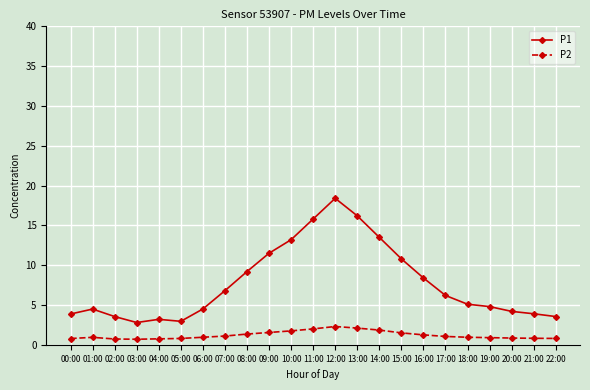

What position from the right is 03:00?

20